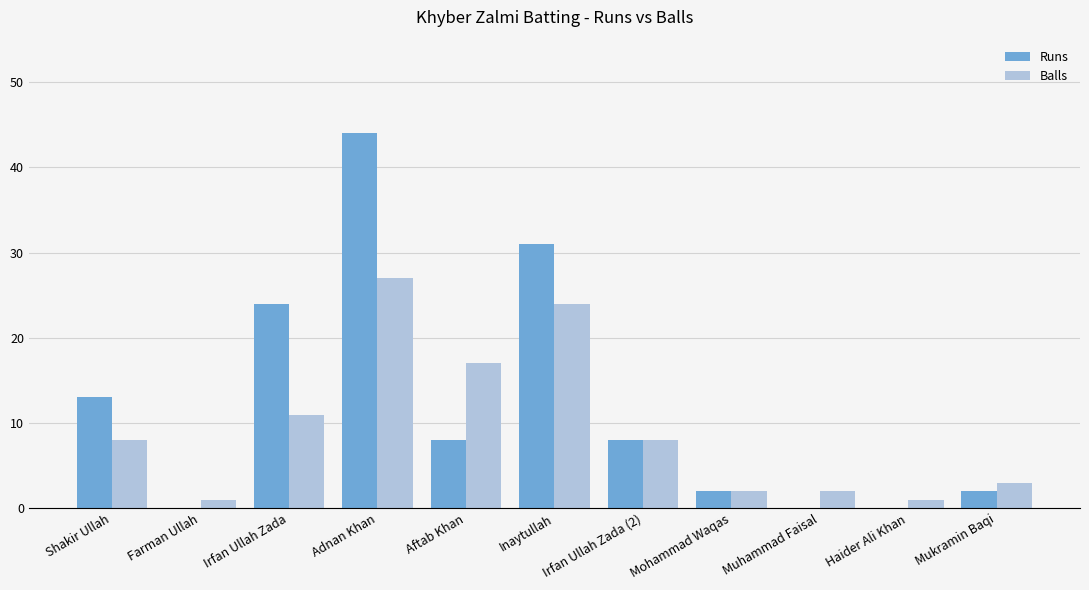

Which series has the largest total across all categories?

Runs